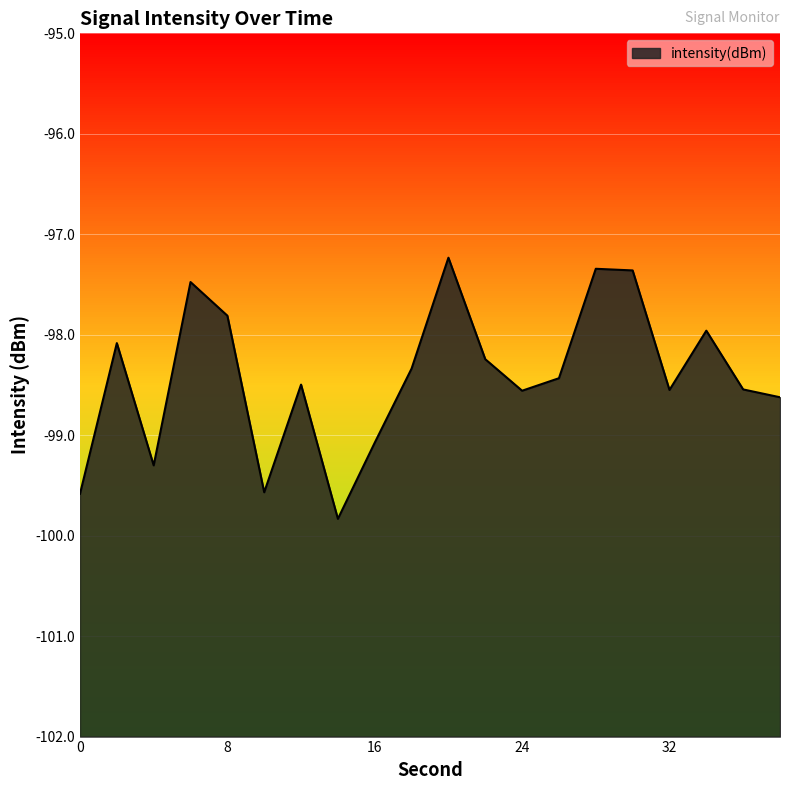

What is the sum of the values at 32 and 22?

-196.8